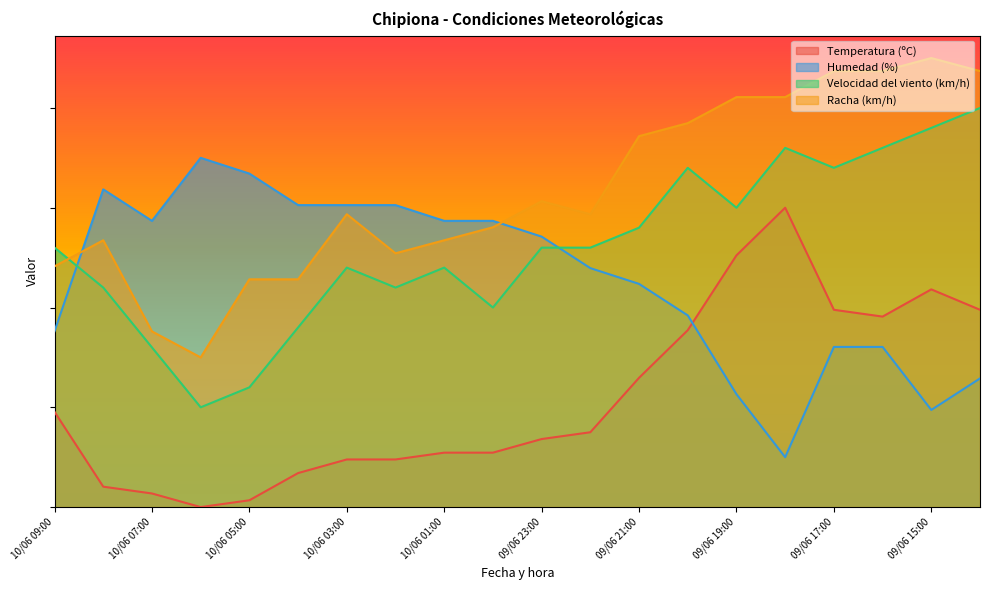

True or false: Velocidad del viento (km/h) and Temperatura (ºC) intersect in this chart.

False